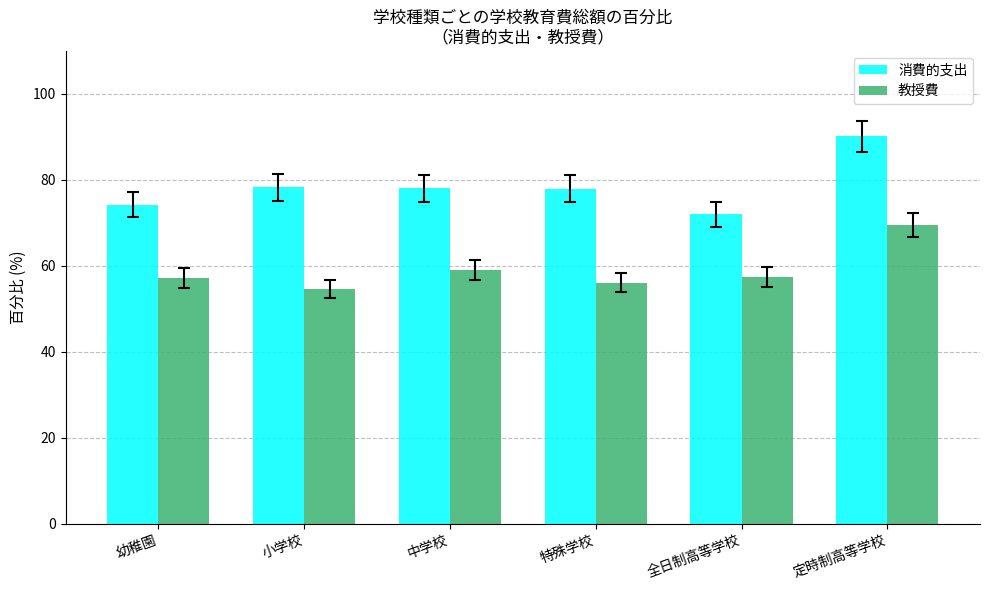

True or false: 消費的支出 has a value of 78.1 at 中学校.

True